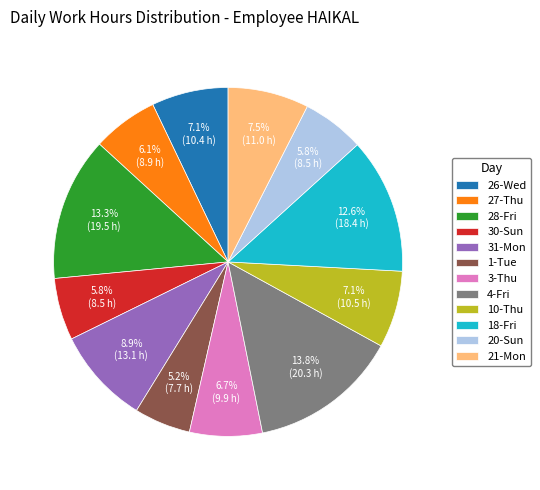

Count the number of slices in the pie.

12